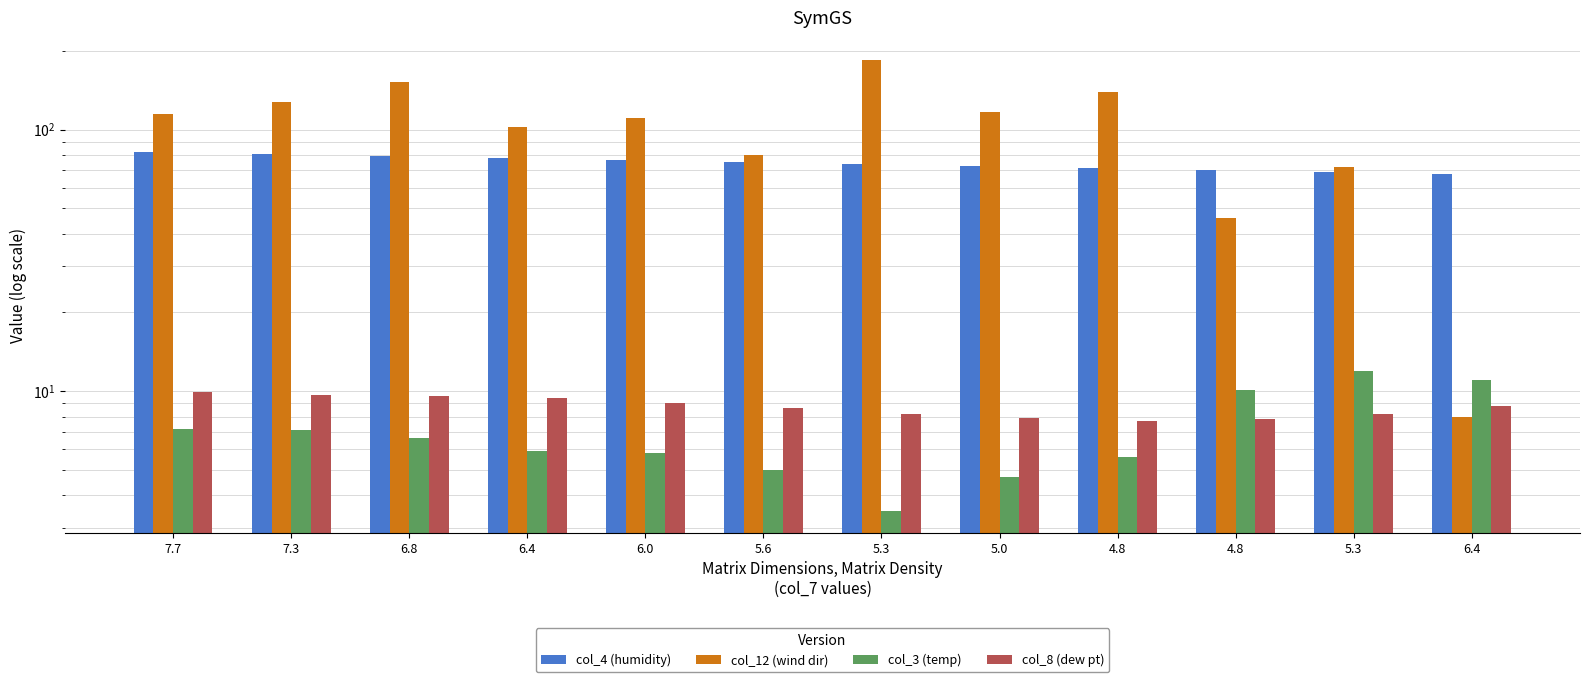

What is the value of the col_8 (dew pt) bar at the 10th from the left?

7.7